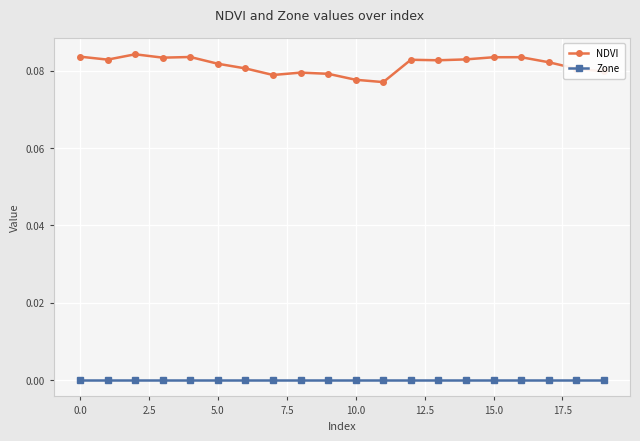

Rank the series by their average value, from highest to lowest.

NDVI, Zone